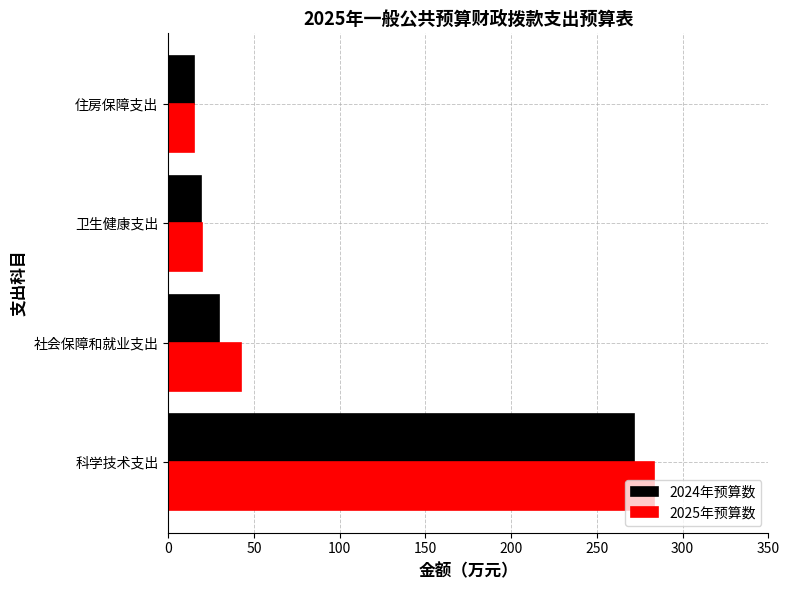

List the series in order of their overall mean, lowest first.

2024年预算数, 2025年预算数